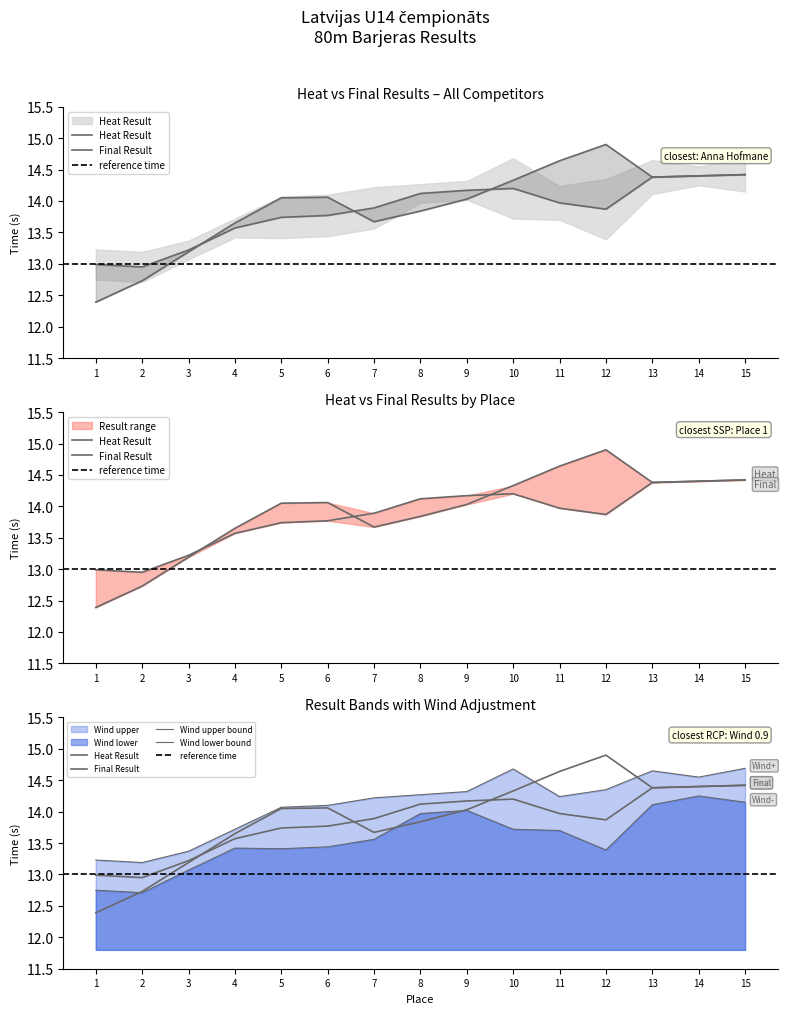

Reading left to right, extract all data points from this chart.

Heat Result: 13.0	12.9	13.2	13.6	13.7	13.8	13.9	14.1	14.2	14.2	14.0	13.9	14.4	14.4	14.4
Final Result: 12.4	12.7	13.2	13.7	14.1	14.1	13.7	13.8	14.0	14.3	14.6	14.9	14.4	14.4	14.4